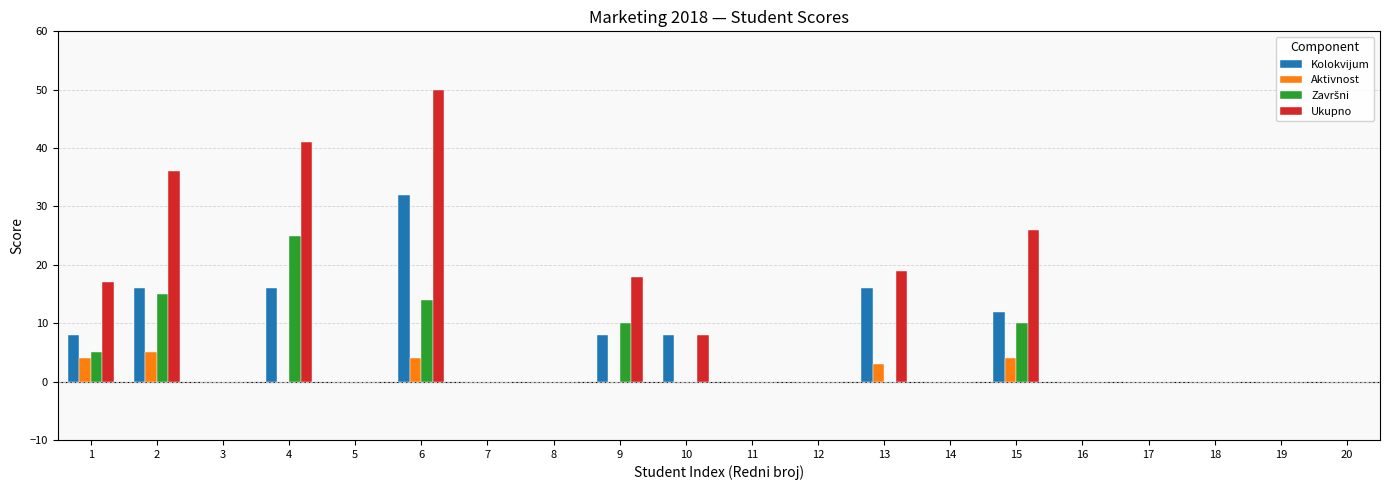

Count the number of categories in the chart.

20